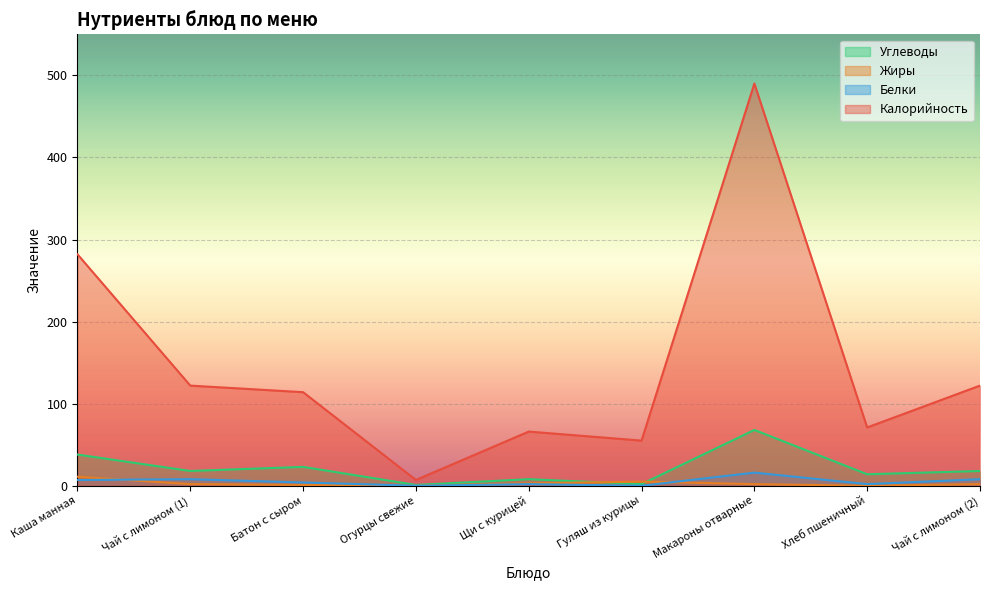

What is the label of the 1st point from the left?

Каша манная